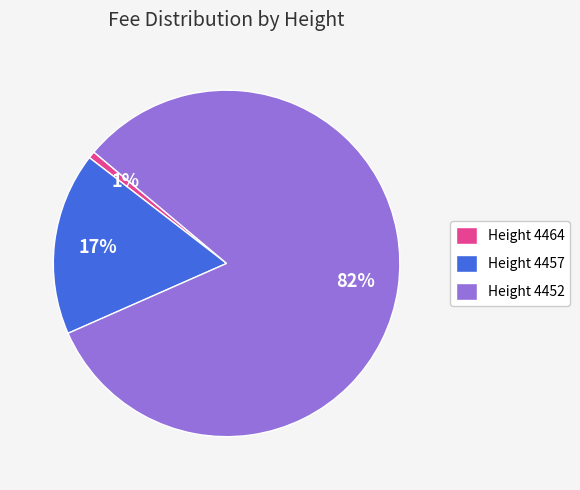

True or false: Height 4464 accounts for 11% of the total.

False